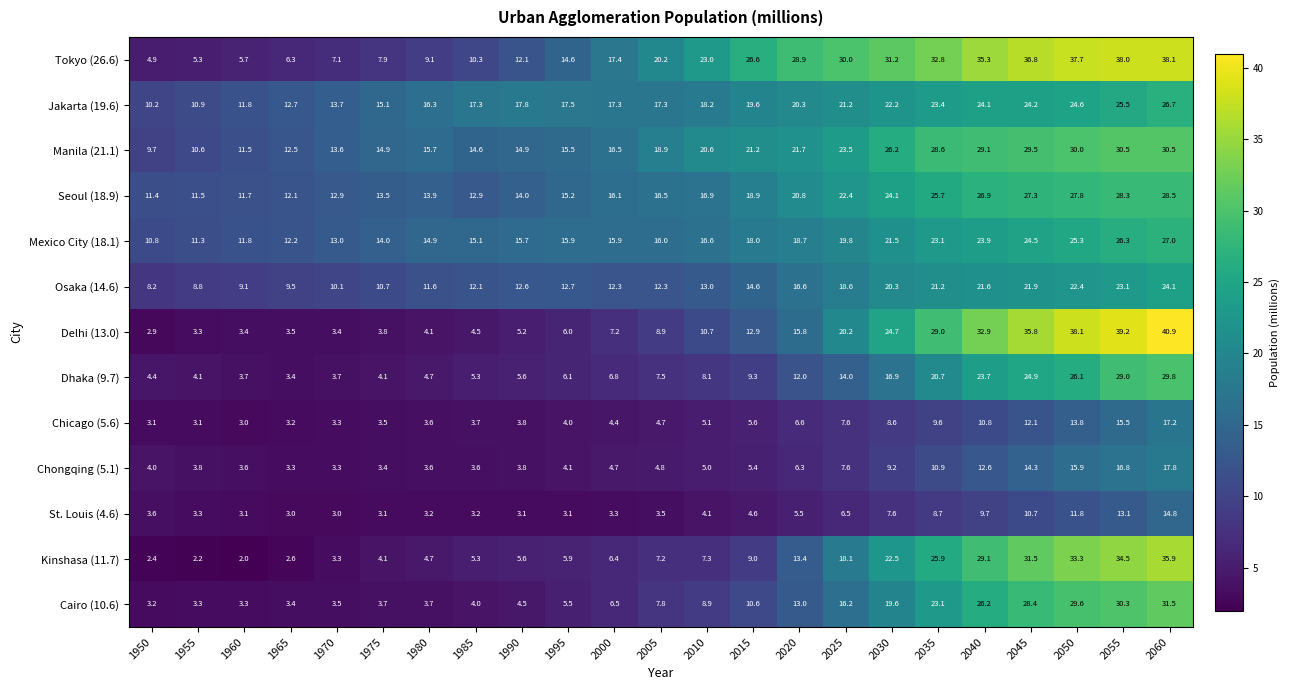

Which series has the largest total across all categories?

Tokyo (26.6)